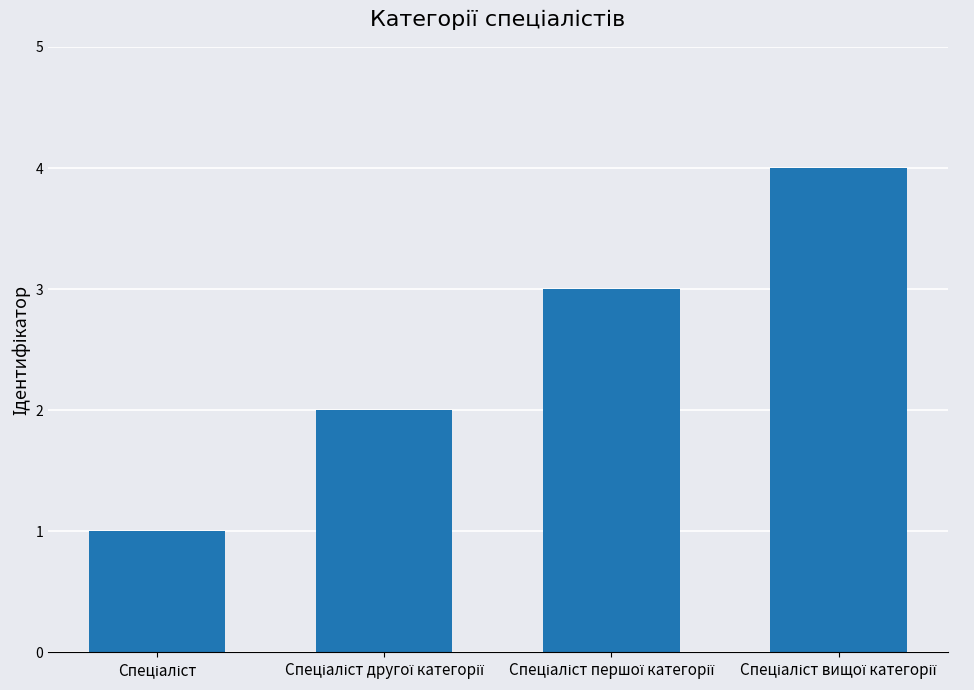

How many data points are less than 3?

2